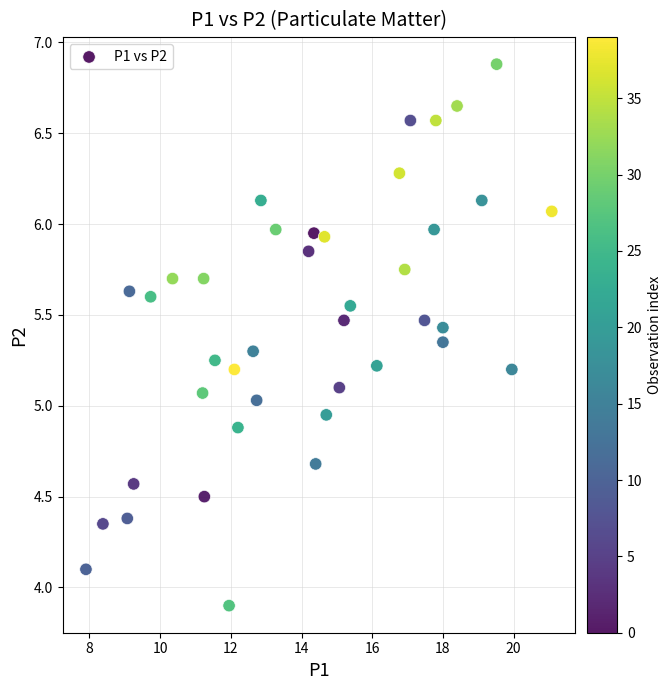

What is the range of X values (max minus min)?

13.2